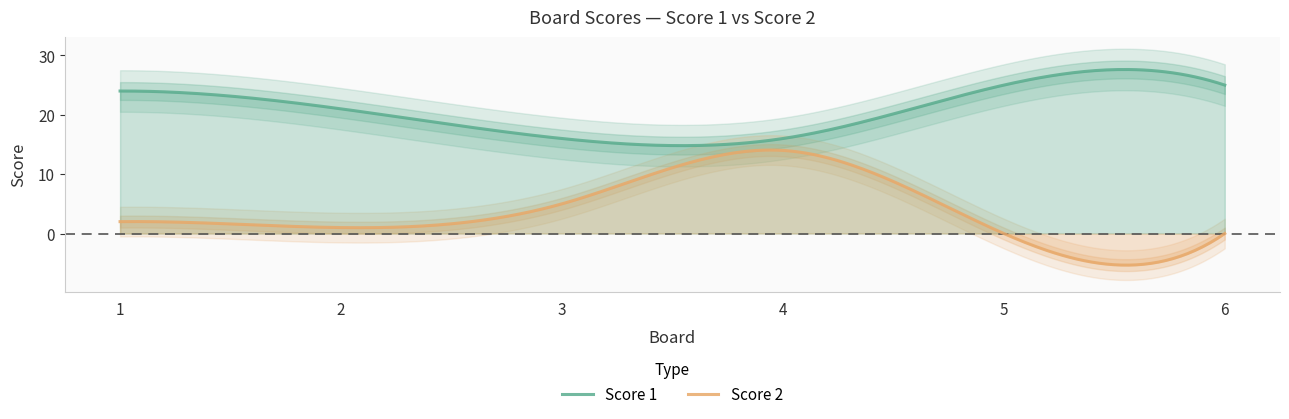

What is the difference between the Score 2 values at 2 and 6?

1